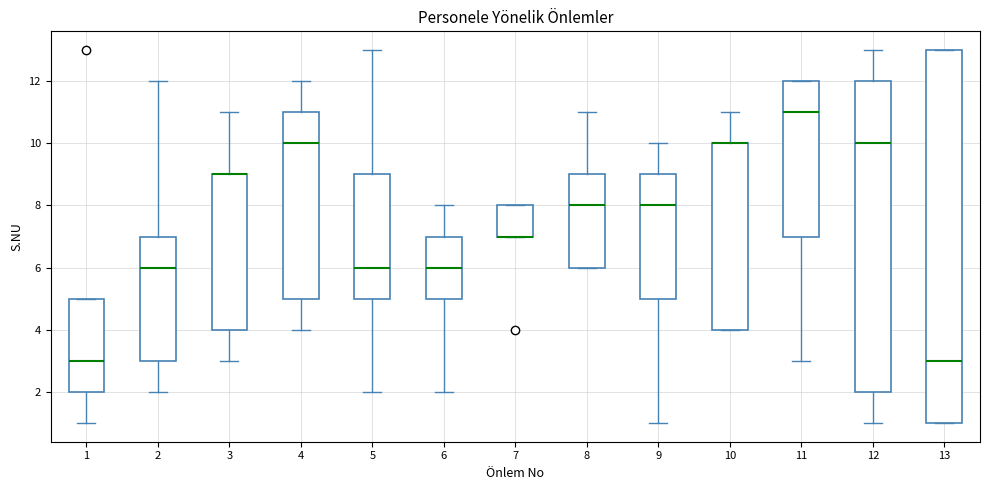

Reading left to right, transcribe this box plot: for each box, give where its median line is, the range the box spans, and where its two whiskers end, as read against the y-axis. The values are not printed on the chart, so give them approximately, as read against the axis.

1: median 3, box 2 to 5, whiskers 1 to 5
2: median 6, box 3 to 7, whiskers 2 to 12
3: median 9 (drawn on the box's upper edge), box 4 to 9, whiskers 3 to 11
4: median 10, box 5 to 11, whiskers 4 to 12
5: median 6, box 5 to 9, whiskers 2 to 13
6: median 6, box 5 to 7, whiskers 2 to 8
7: median 7 (drawn on the box's lower edge), box 7 to 8, whiskers 7 to 8
8: median 8, box 6 to 9, whiskers 6 to 11
9: median 8, box 5 to 9, whiskers 1 to 10
10: median 10 (drawn on the box's upper edge), box 4 to 10, whiskers 4 to 11
11: median 11, box 7 to 12, whiskers 3 to 12
12: median 10, box 2 to 12, whiskers 1 to 13
13: median 3, box 1 to 13, whiskers 1 to 13